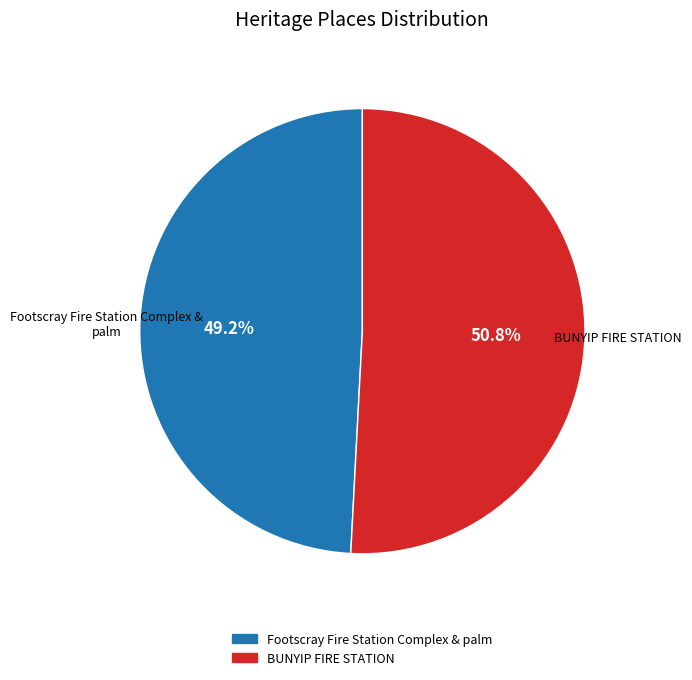

How many segments does this pie chart have?

2